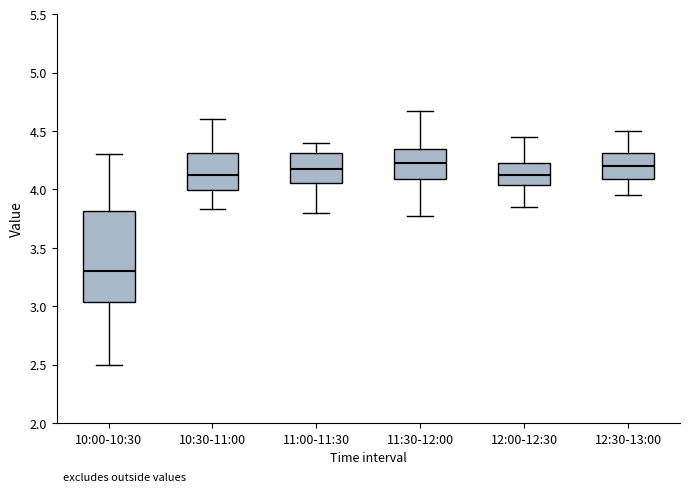

Reading left to right, transcribe this box plot: for each box, give where its median line is, the range the box spans, and where its two whiskers end, as read against the y-axis. The values are not printed on the chart, so give them approximately, as read against the axis.

10:00-10:30: median 3.30, box 3.05 to 3.80, whiskers 2.50 to 4.30
10:30-11:00: median 4.15, box 4.00 to 4.30, whiskers 3.85 to 4.60
11:00-11:30: median 4.20, box 4.05 to 4.30, whiskers 3.80 to 4.40
11:30-12:00: median 4.25, box 4.10 to 4.35, whiskers 3.75 to 4.65
12:00-12:30: median 4.15, box 4.05 to 4.25, whiskers 3.85 to 4.45
12:30-13:00: median 4.20, box 4.10 to 4.30, whiskers 3.95 to 4.50